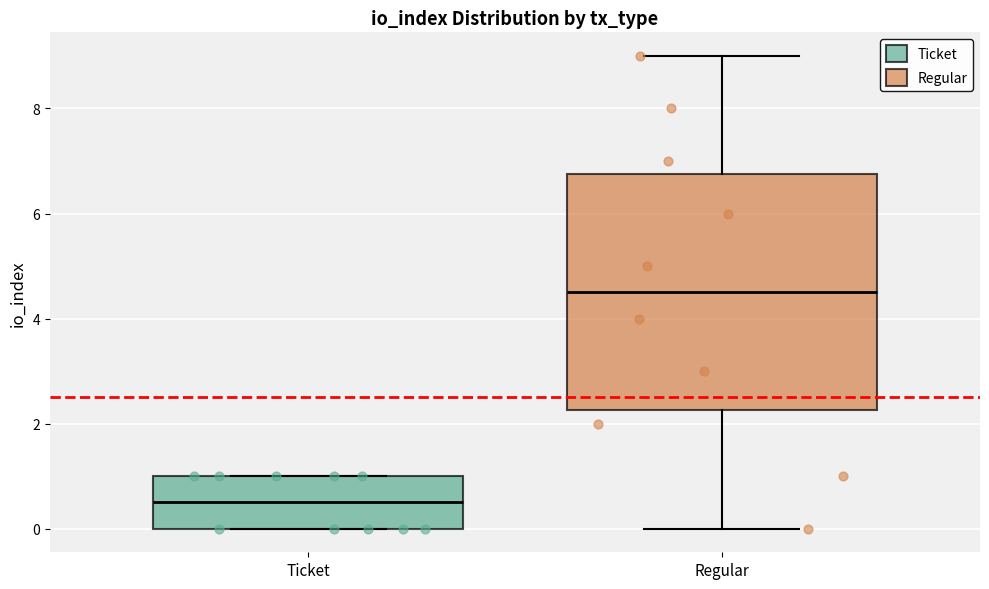

Reading left to right, read every box against the y-axis: the position of its median line, the range the box covers, and the ends of its whiskers. The values are not printed on the chart, so give them approximately, as read against the axis.

Ticket: median 0.6, box 0.0 to 1.0, whiskers 0.0 to 1.0
Regular: median 4.6, box 2.2 to 6.8, whiskers 0.0 to 9.0